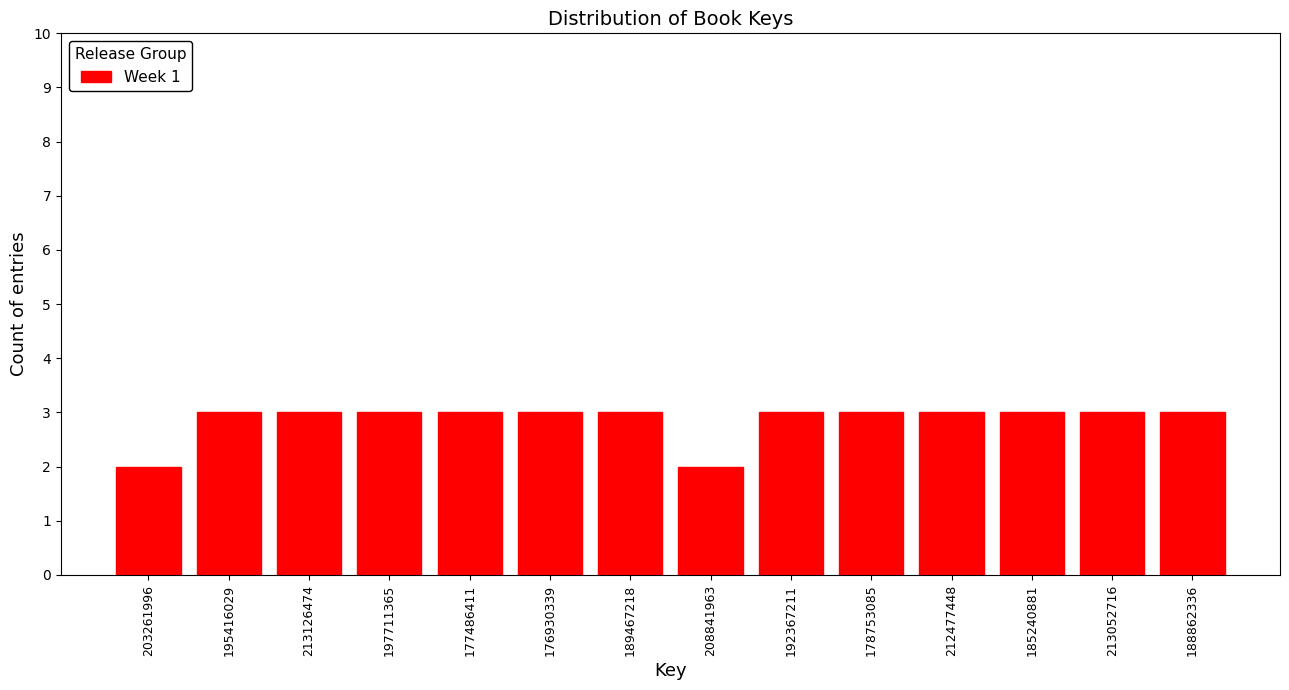

Reading left to right, transcribe all the data shown in this chart.

2	3	3	3	3	3	3	2	3	3	3	3	3	3